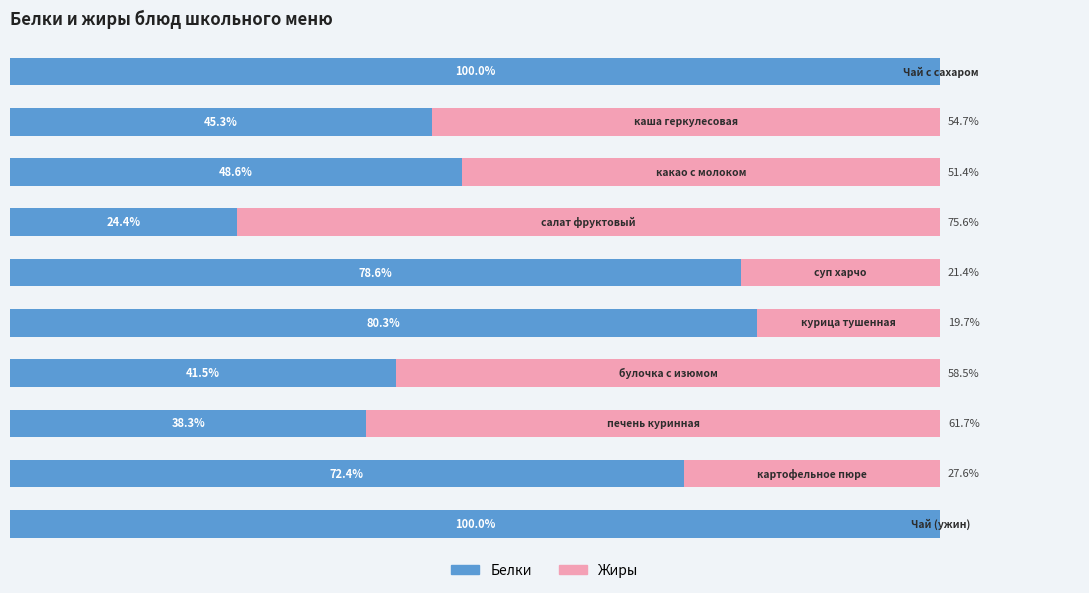

What are all the series names shown in the legend?

Белки, Жиры